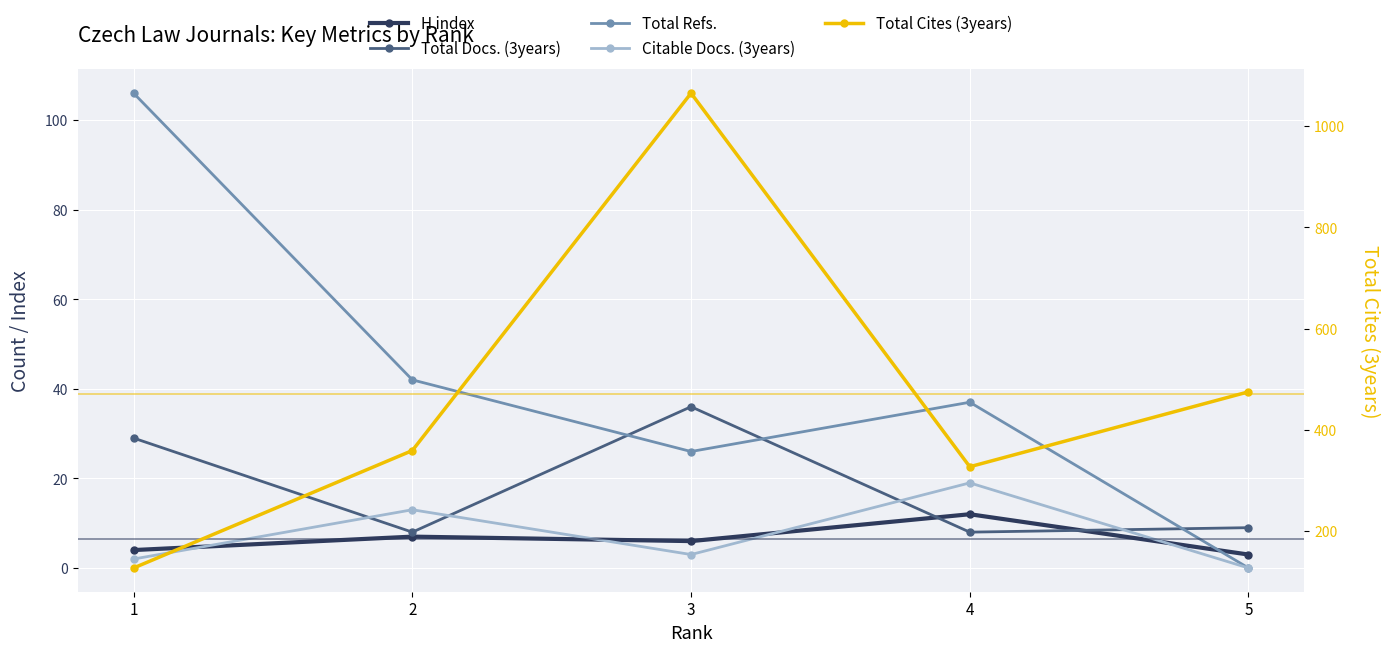

At which label is Total Refs. closest to 53?

2